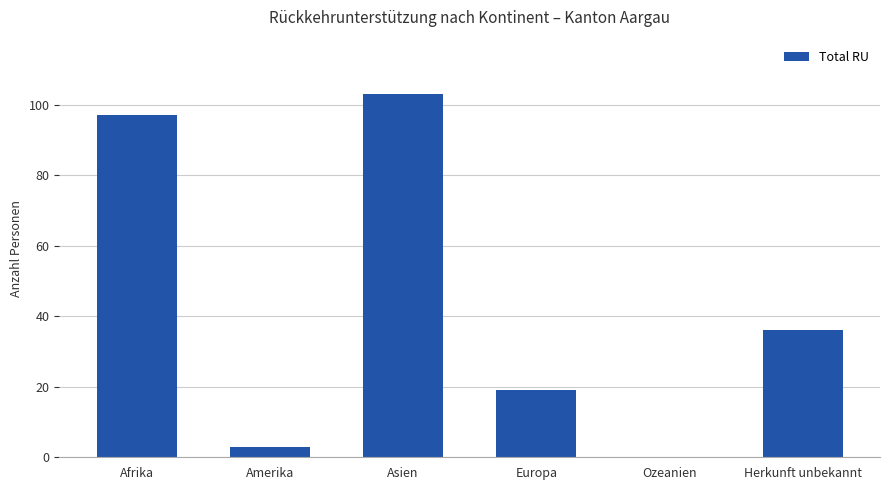

What is the sum of all values?

258